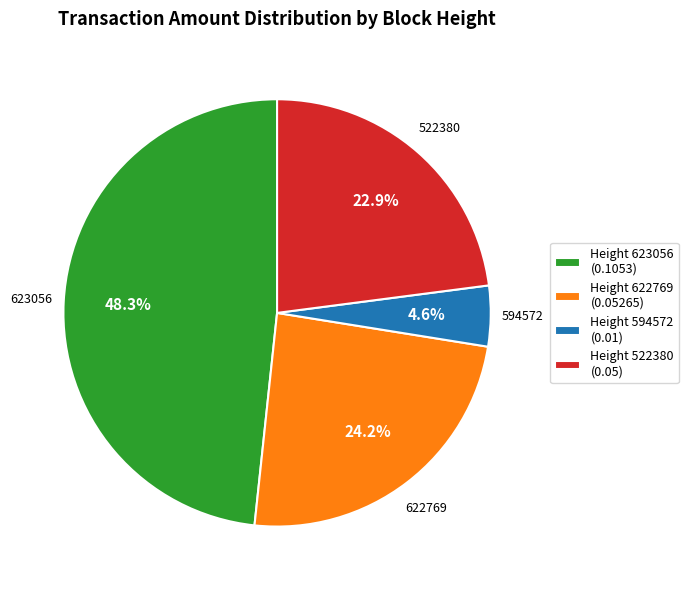

Which slice is the largest?

Height 623056 (0.1053)